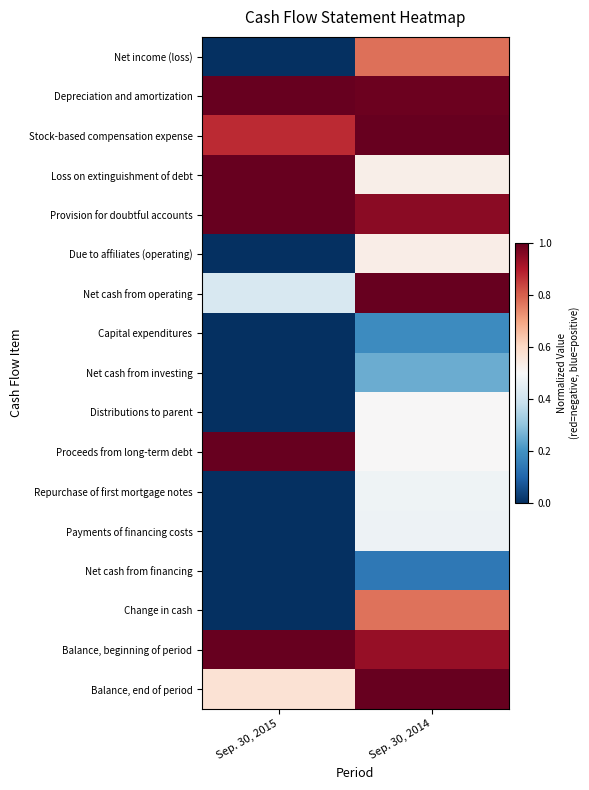

Between Sep. 30, 2014 and Sep. 30, 2015, which is larger?

Sep. 30, 2014